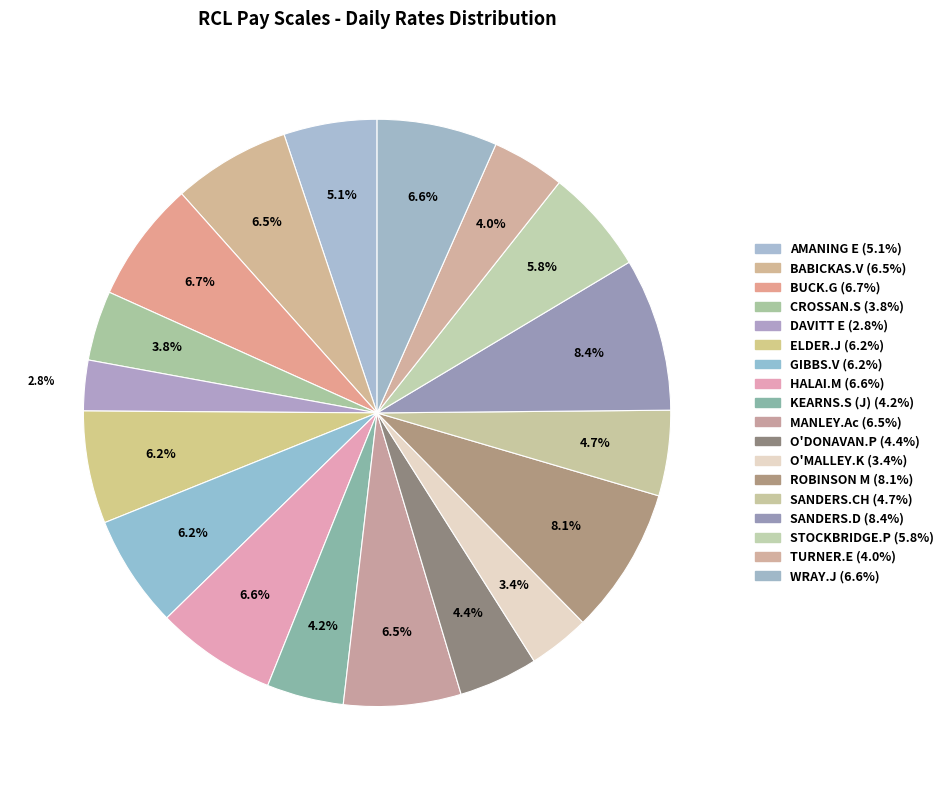

How many segments does this pie chart have?

18